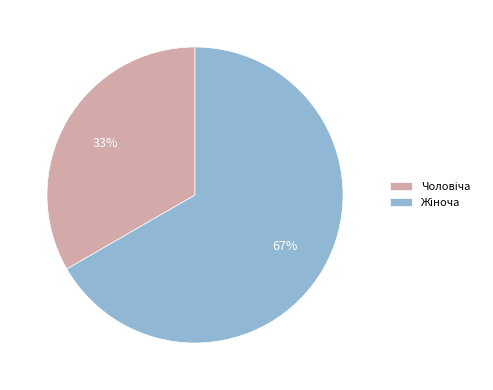

Is there a majority slice in this chart?

Yes